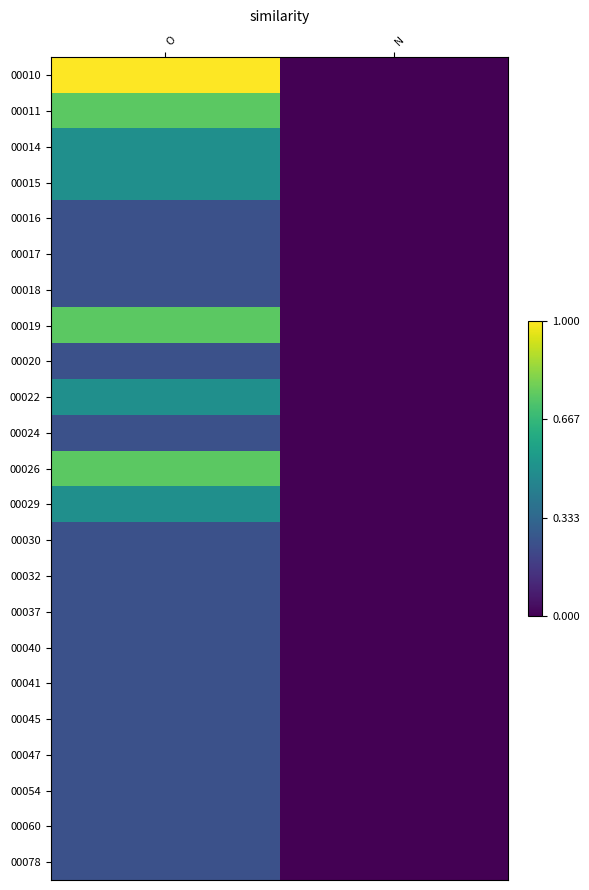

At how many categories does at least one series exceed 0?

1